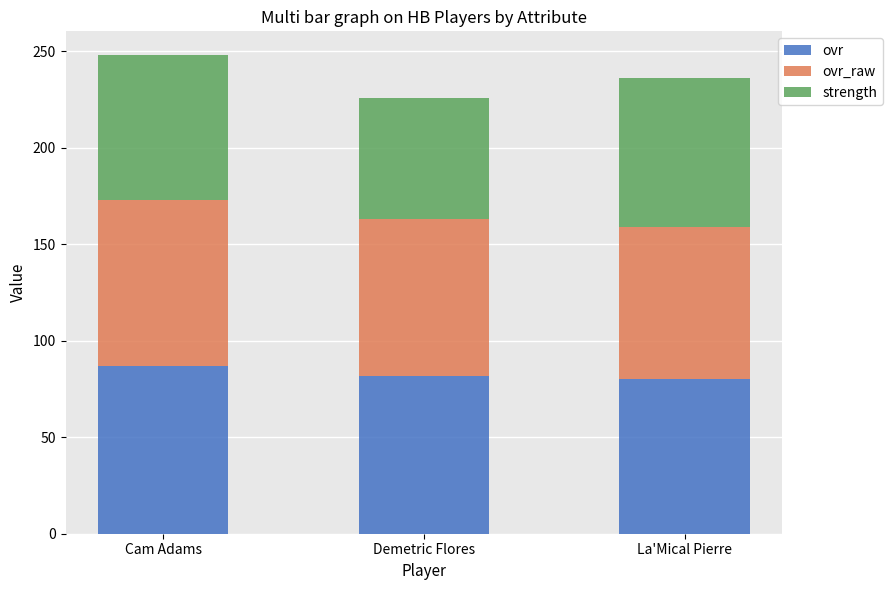

Reading left to right, list the values for the ovr series.

Cam Adams=87	Demetric Flores=82	La'Mical Pierre=80